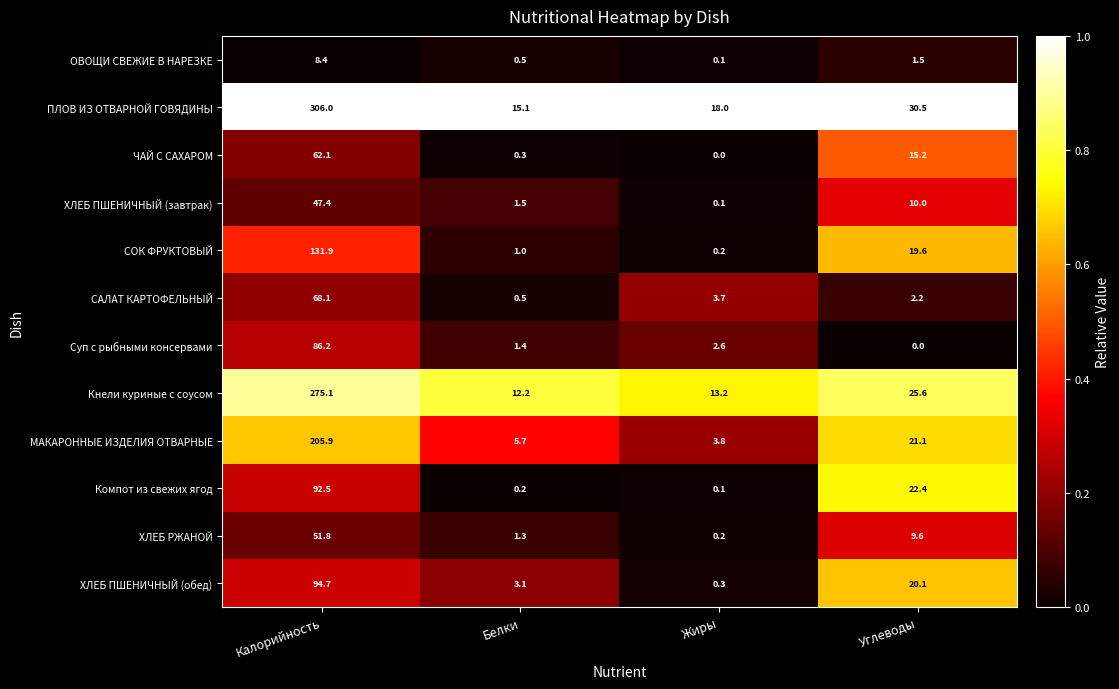

Which series has the largest total across all categories?

ПЛОВ ИЗ ОТВАРНОЙ ГОВЯДИНЫ